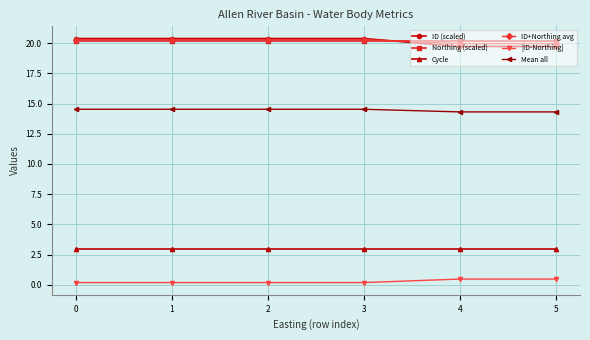

Does the chart have visible grid lines?

Yes